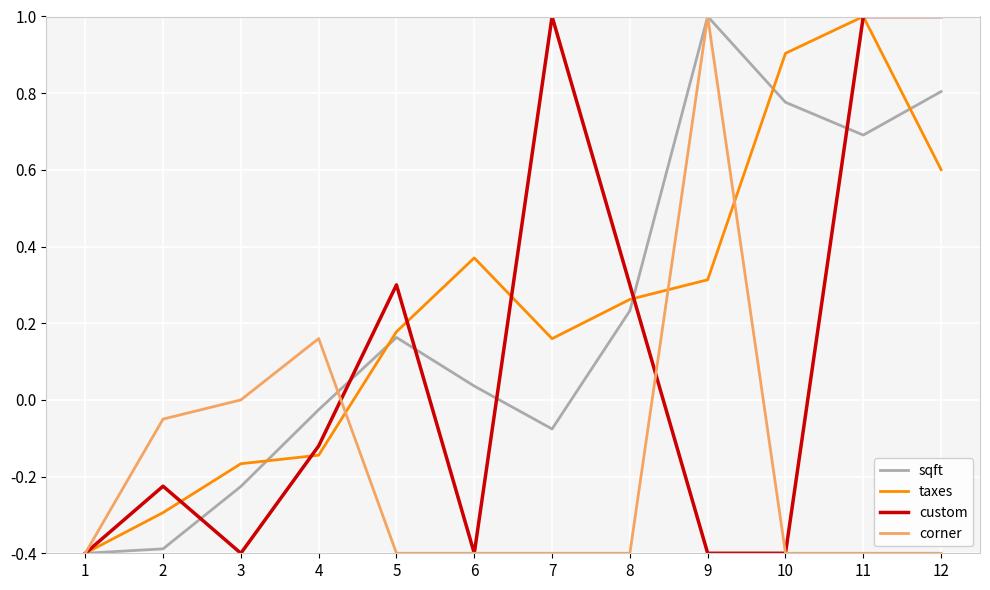

Rank the series at 3 from lowest to highest value.

custom, sqft, taxes, corner